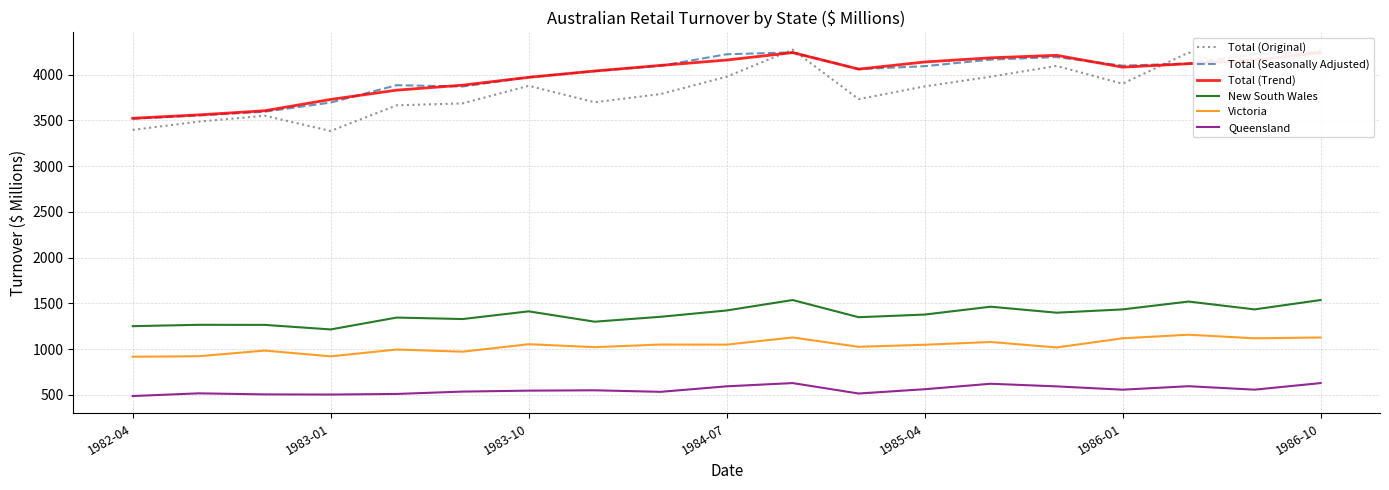

What are all the series names shown in the legend?

Total (Original), Total (Seasonally Adjusted), Total (Trend), New South Wales, Victoria, Queensland